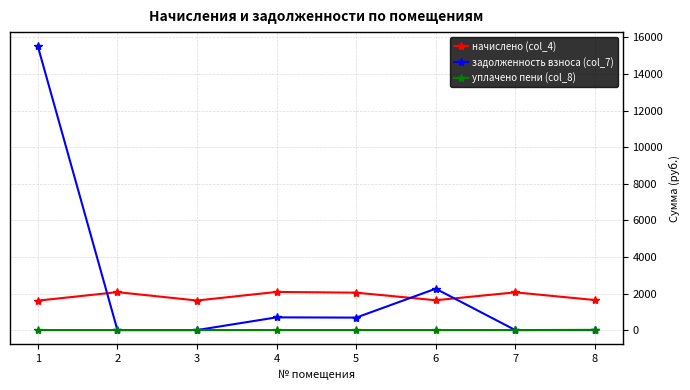

The value of уплачено пени (col_8) at 7 is 0.0. True or false?

True